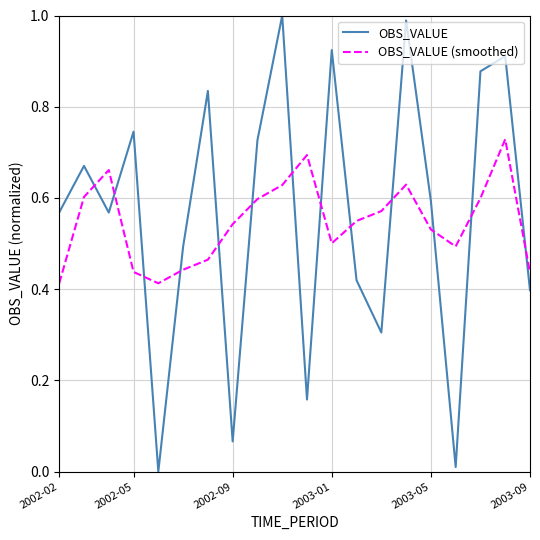

How many intersections are there between OBS_VALUE (smoothed) and OBS_VALUE?

13